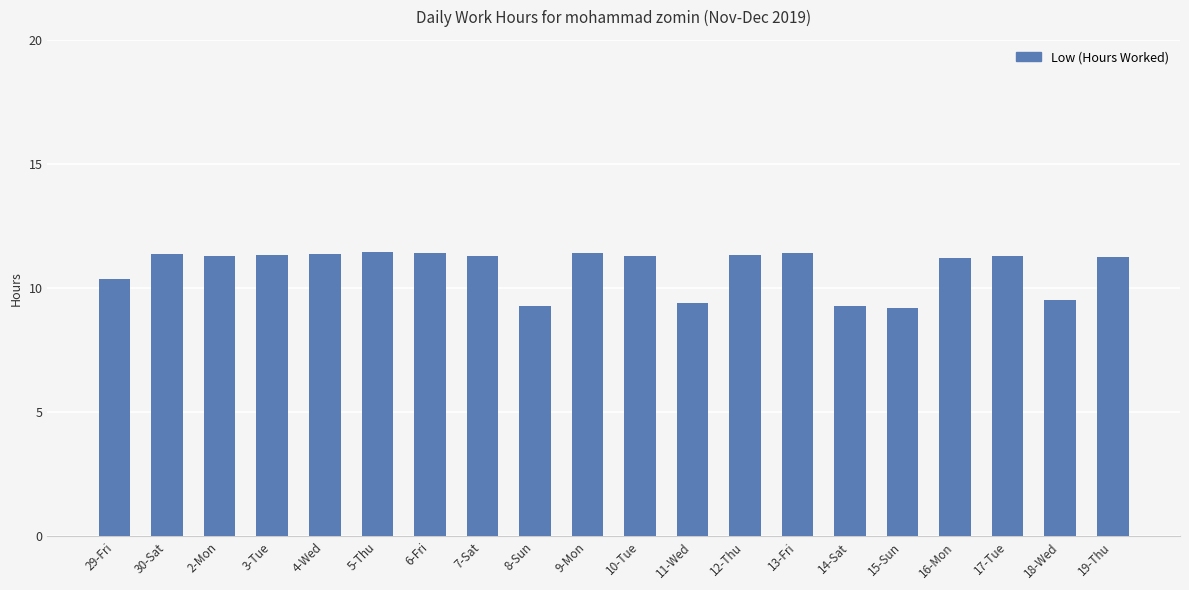

What is the greatest value displayed?

11.5